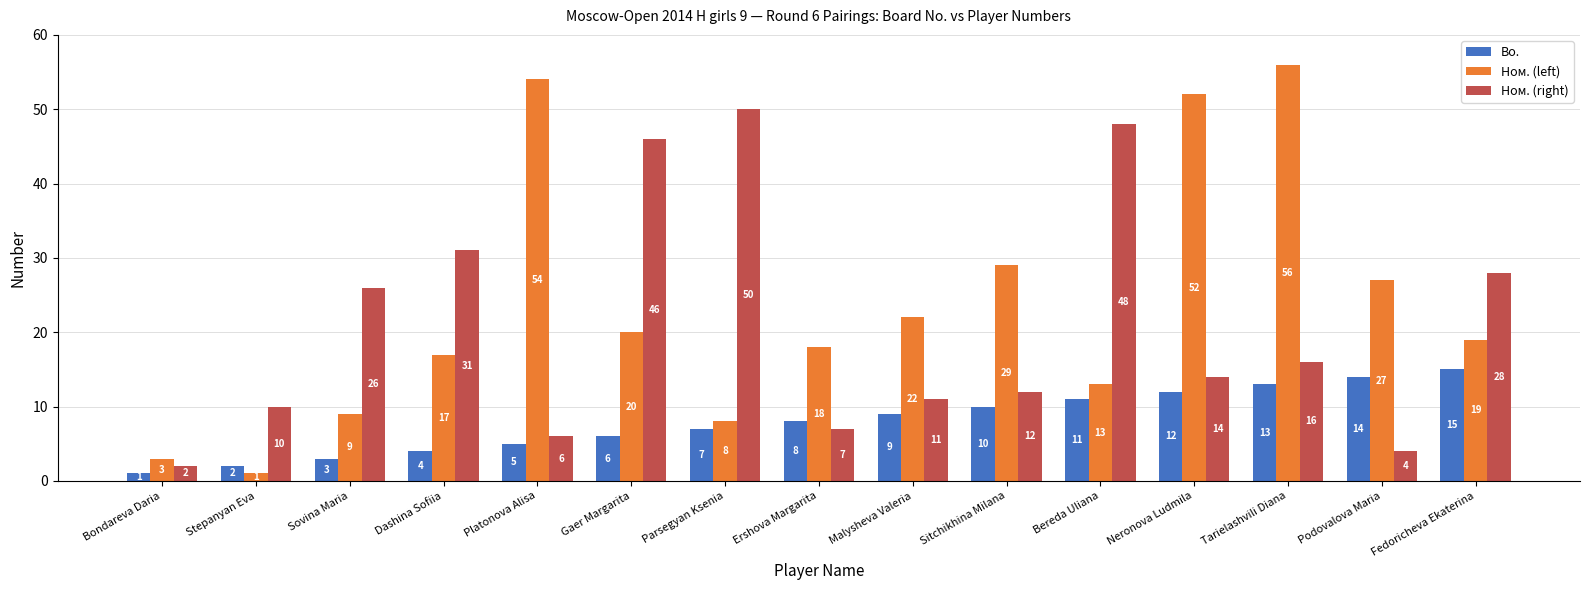

Count the number of categories in the chart.

15